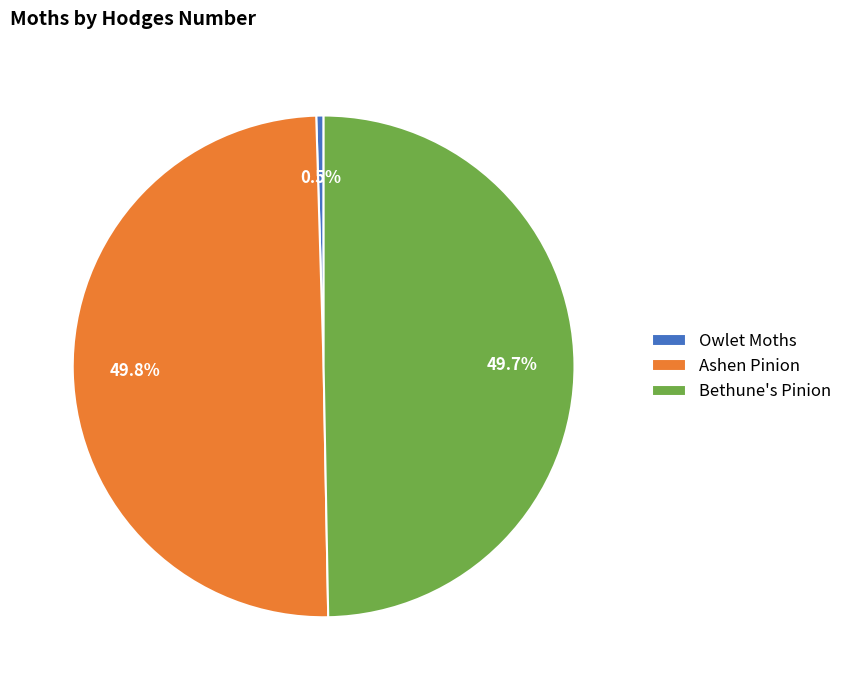

What is the ratio of the value at Ashen Pinion to the value at Owlet Moths?

106.0